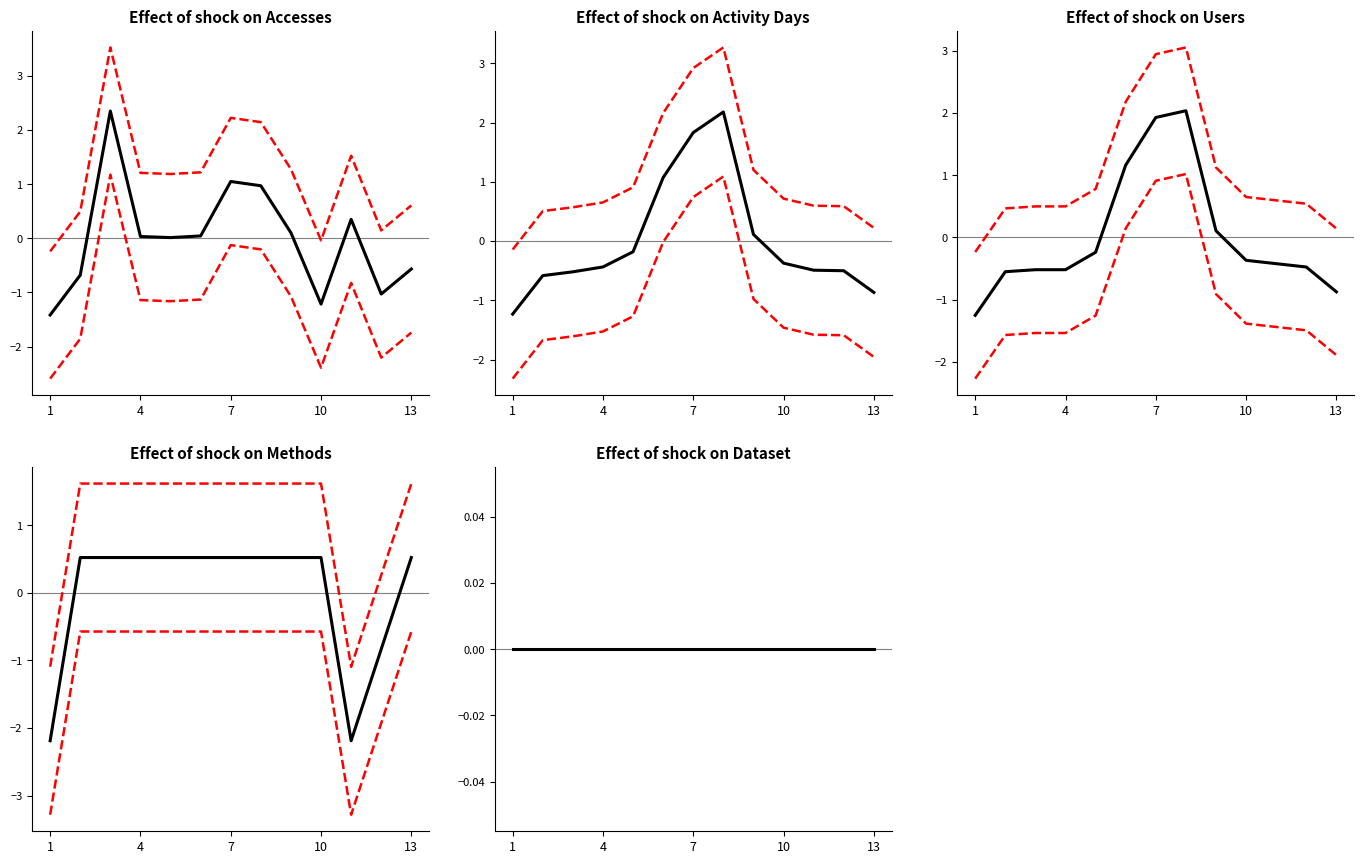

True or false: Users and Methods intersect in this chart.

False